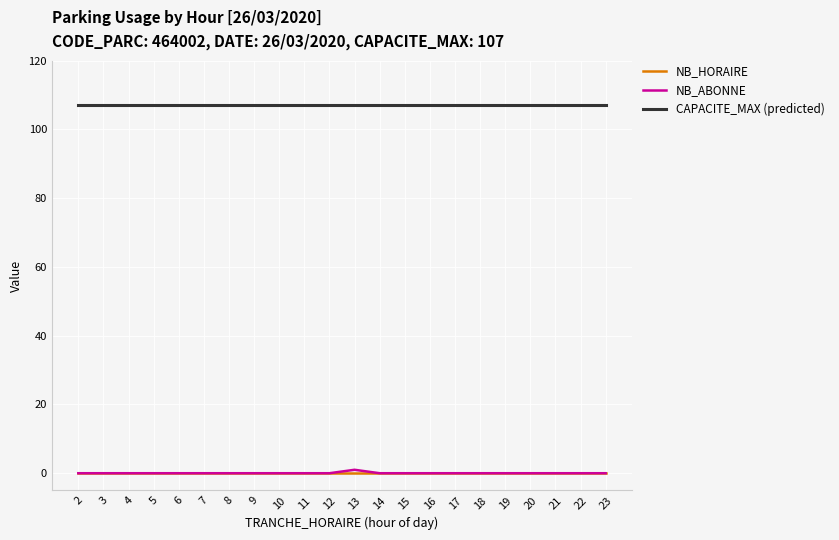

True or false: NB_ABONNE and CAPACITE_MAX (predicted) cross at least once.

False